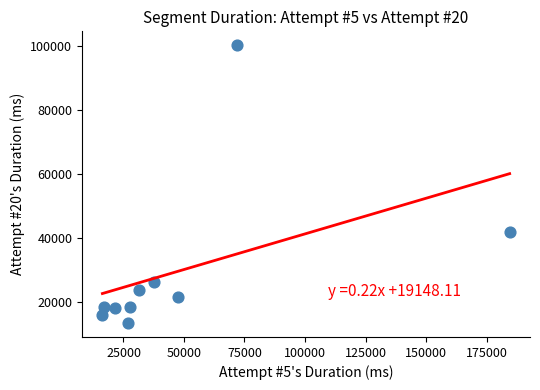

What is the average X value?

48225